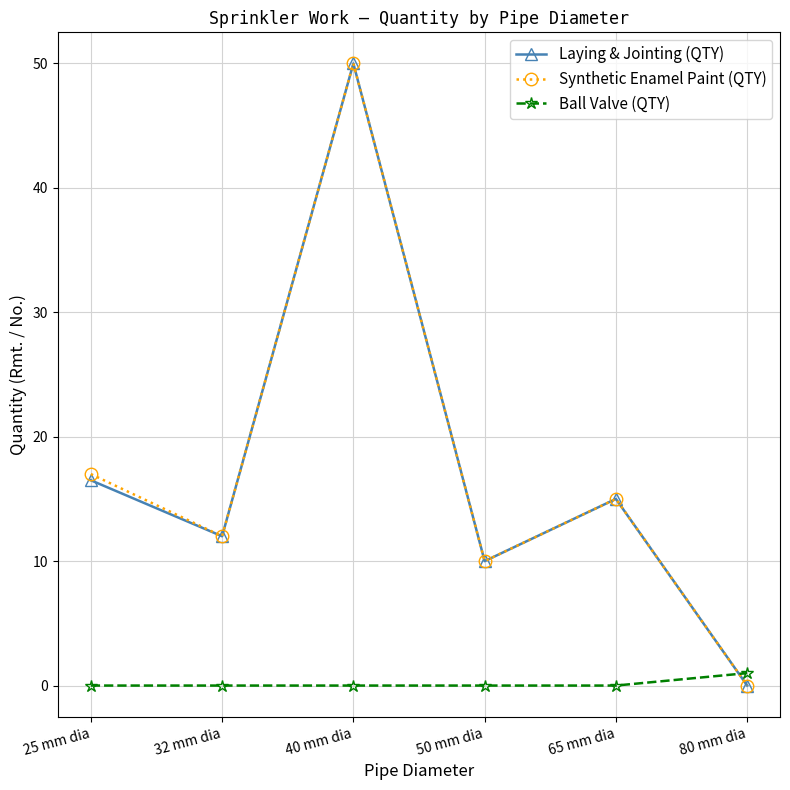

What is the difference between the highest and lowest values at 32 mm dia?

12.0